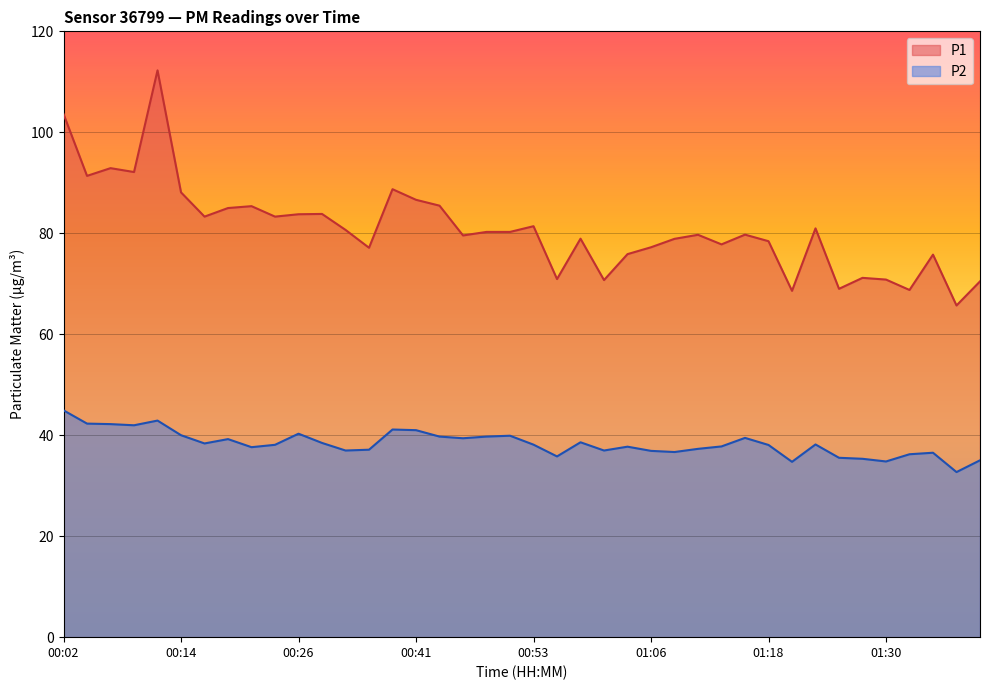

What is the minimum value shown in the chart?

32.7